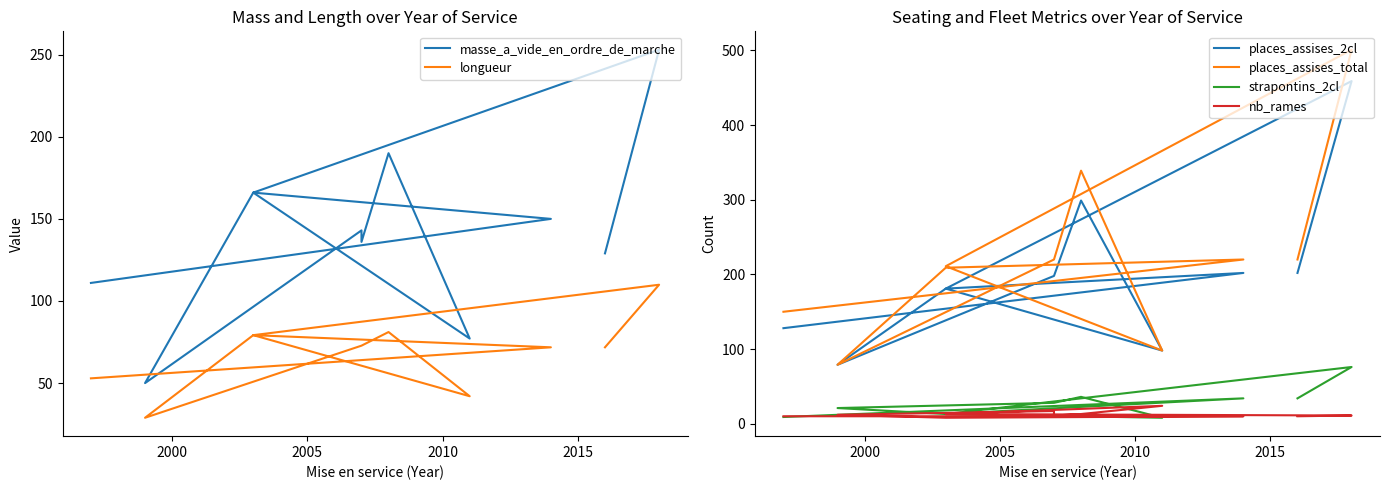

In masse_a_vide_en_ordre_de_marche, how many points are higher than both neighbors (excluding endpoints)?

4